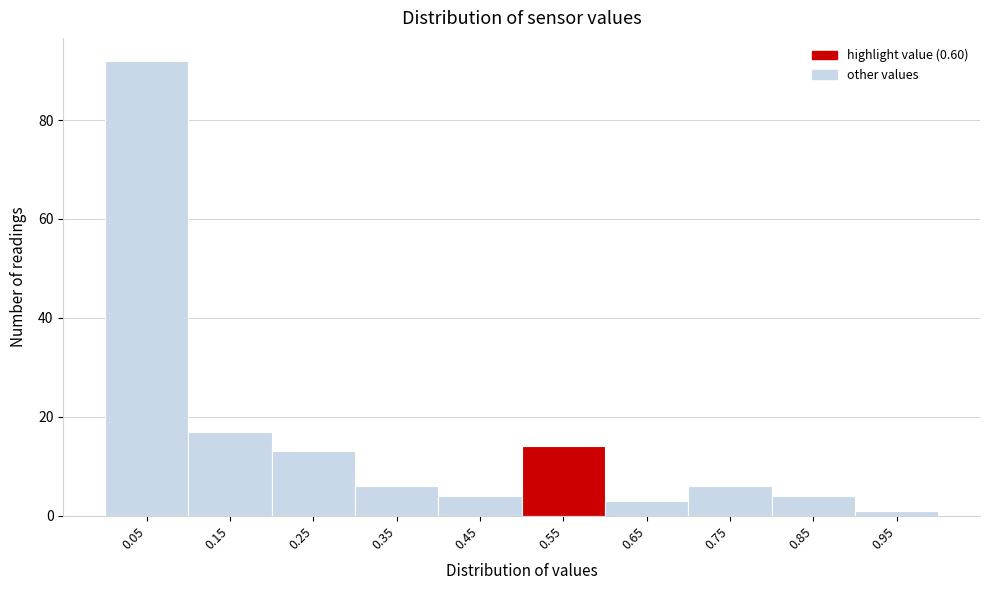

Reading right to left, extract all data points from this chart.

1	4	6	3	14	4	6	13	17	92